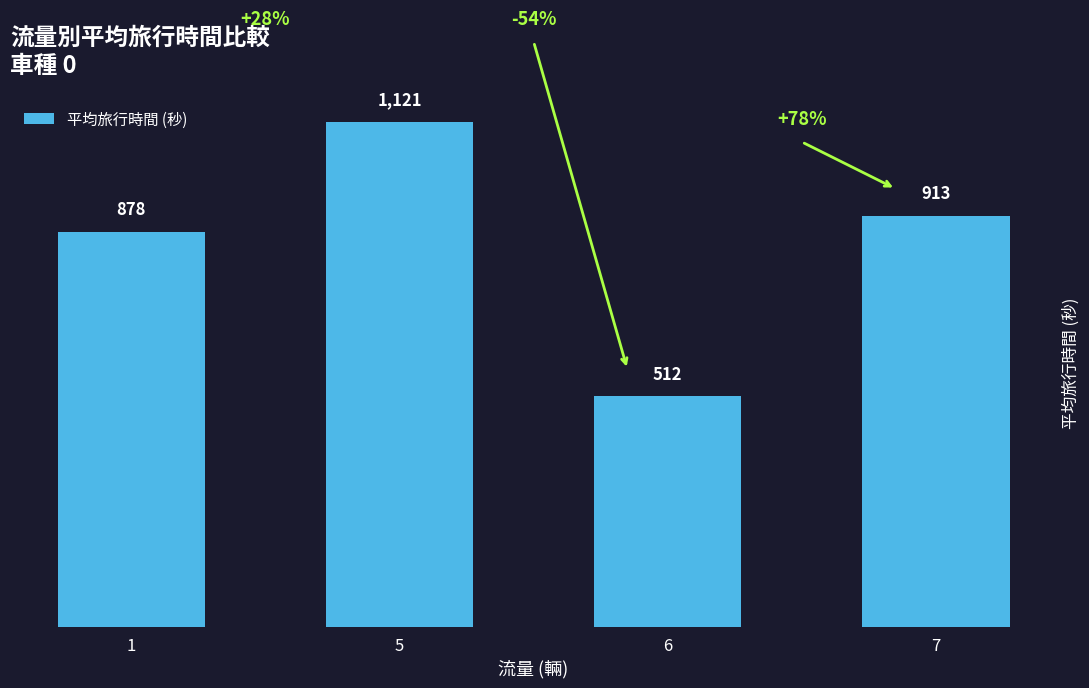

How many data points are less than 913?

2